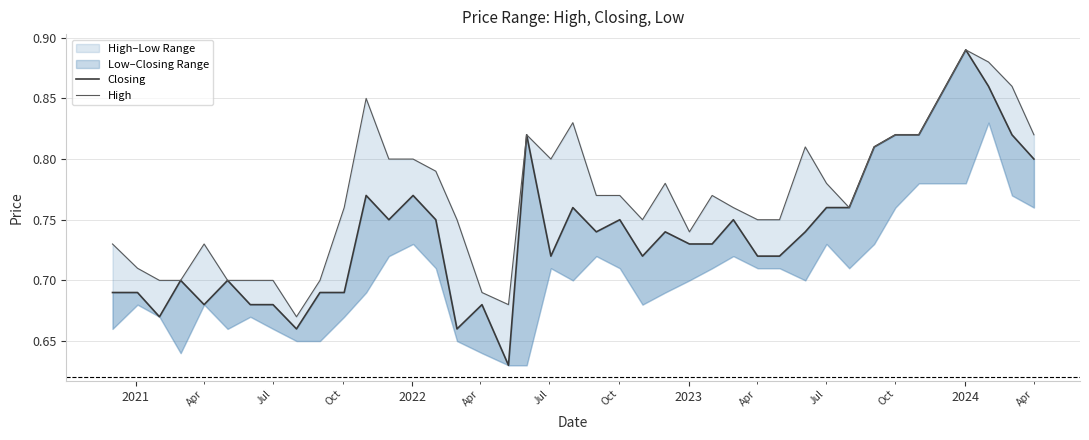

Which series has the largest total across all categories?

High